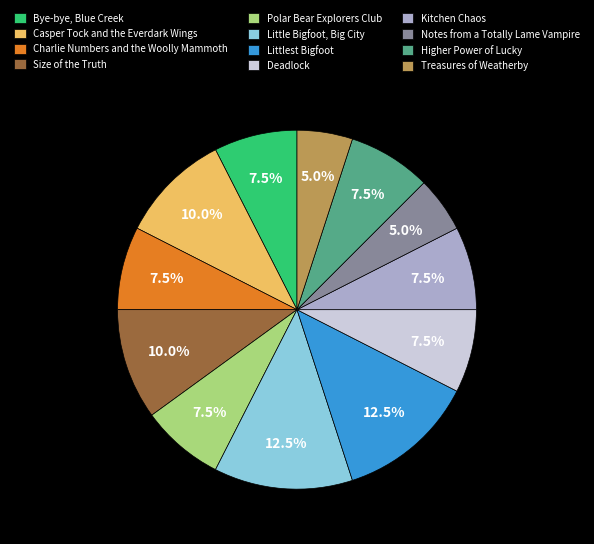

Between Polar Bear Explorers Club and Notes from a Totally Lame Vampire, which is larger?

Polar Bear Explorers Club